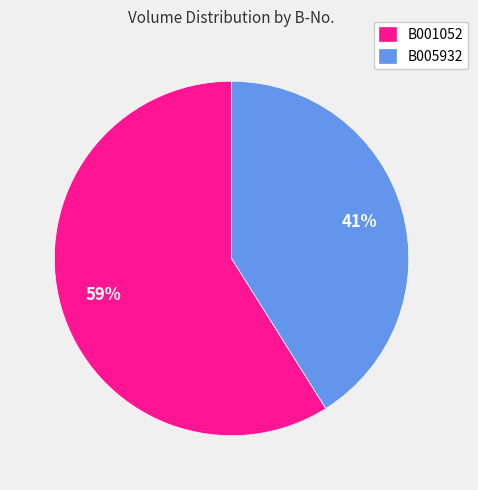

Count the number of slices in the pie.

2